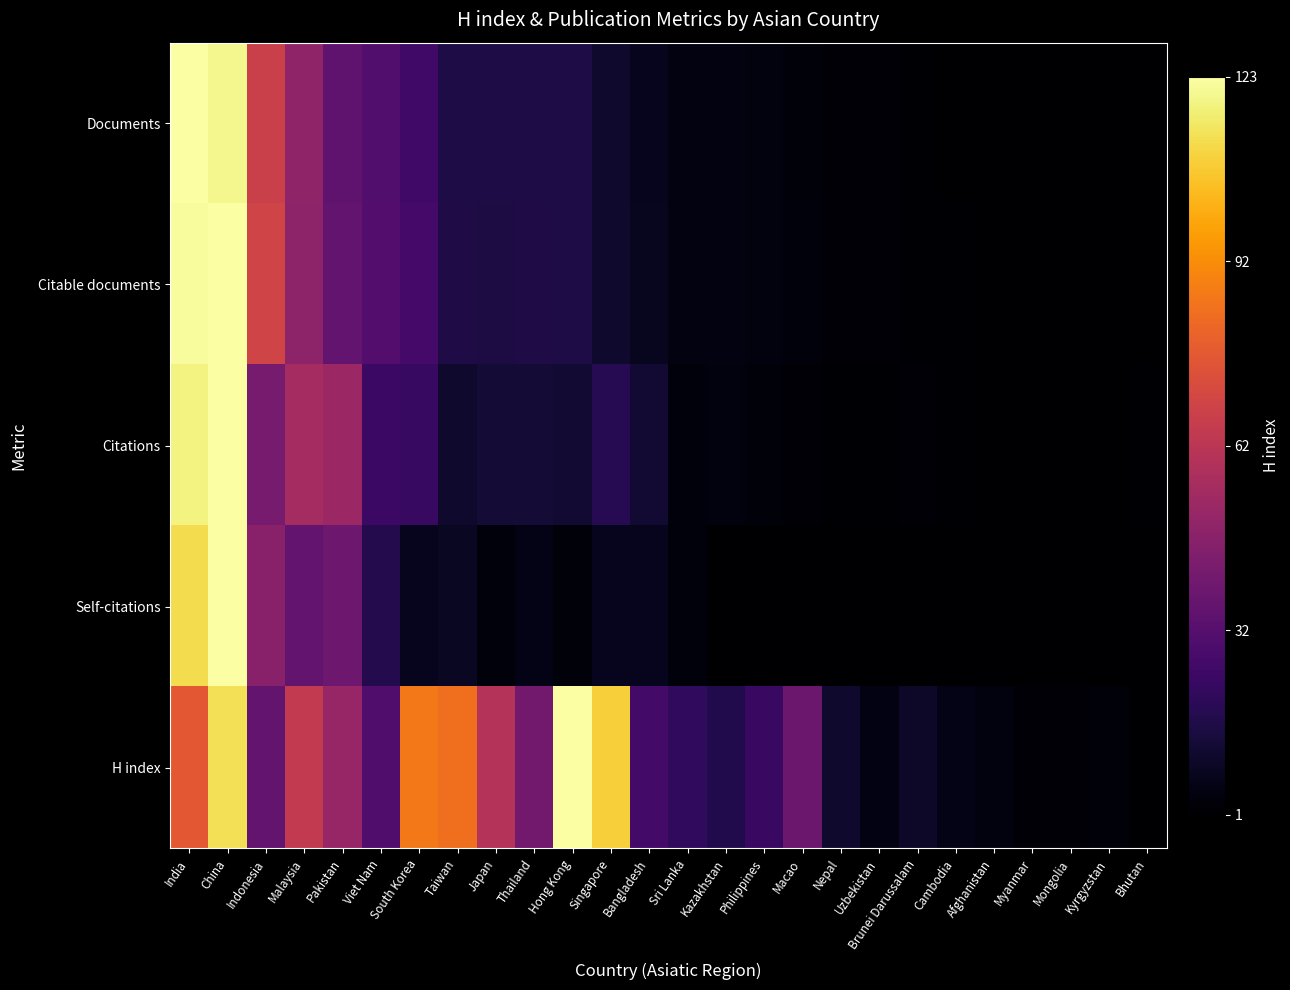

Which series has the largest total across all categories?

H index